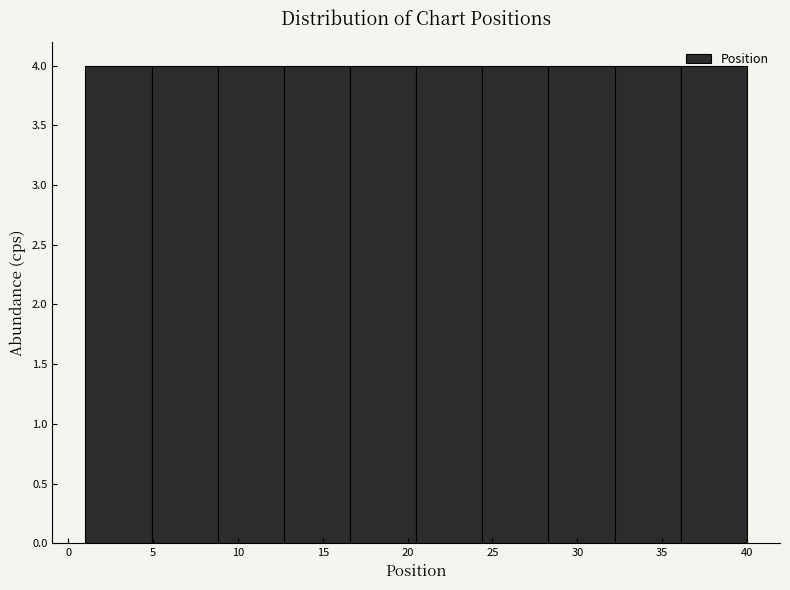

Reading left to right, list every bar in this chart as the range it spans on the x-axis followed by its height. Neither the bar edges nor the heights are printed on the chart, so give them approximately, as read against the axes.

1.0 to 4.9: 4
4.9 to 8.8: 4
8.8 to 12.7: 4
12.7 to 16.6: 4
16.6 to 20.5: 4
20.5 to 24.4: 4
24.4 to 28.3: 4
28.3 to 32.2: 4
32.2 to 36.1: 4
36.1 to 40.0: 4